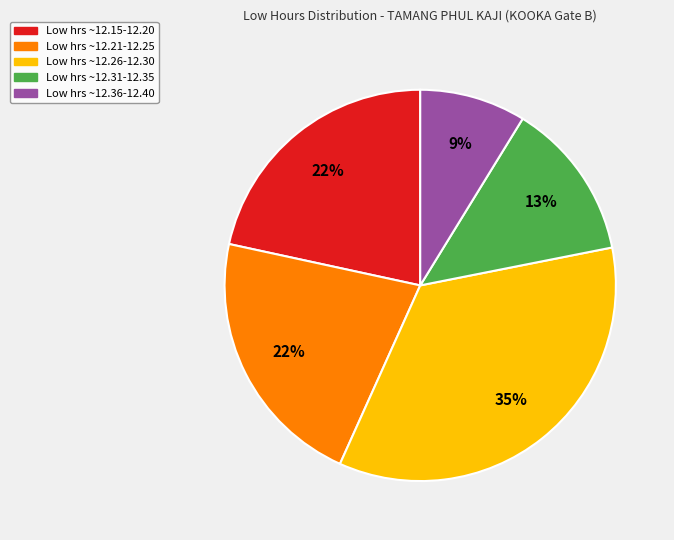

To the nearest percent, what is the difference between the largest and smallest slice percentages?

26%